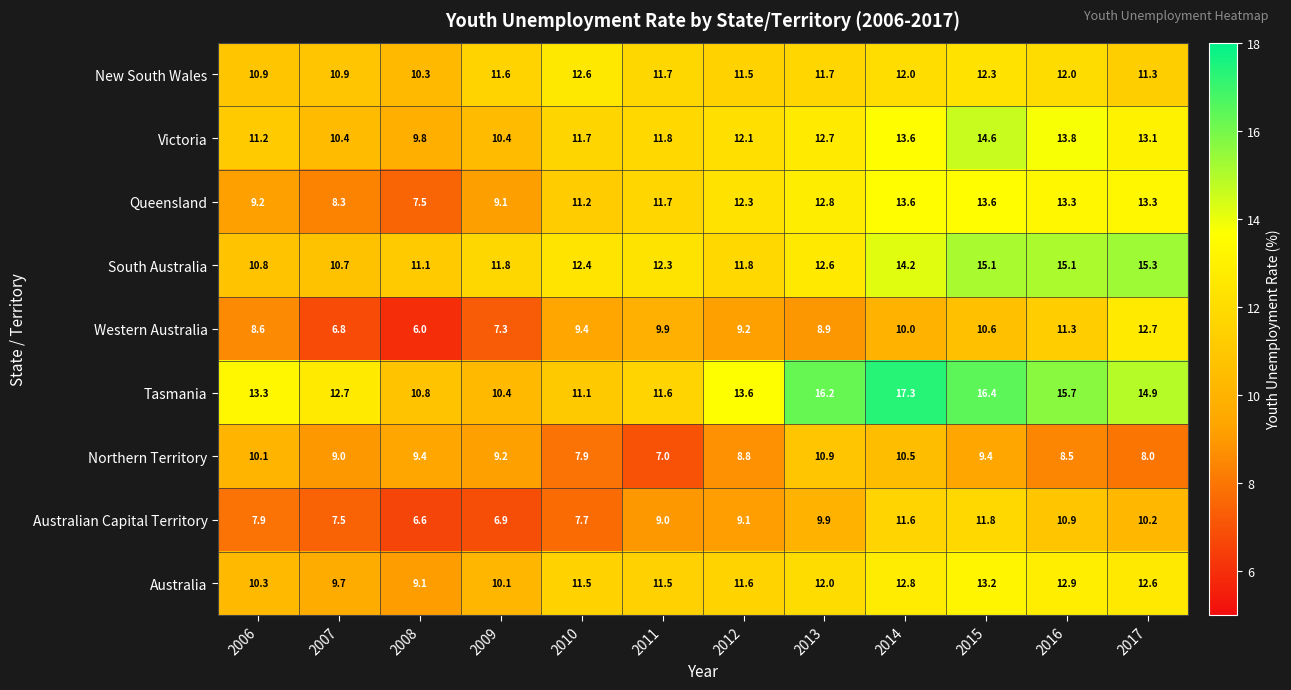

True or false: Australia has a value of 17.8 at 2017.

False